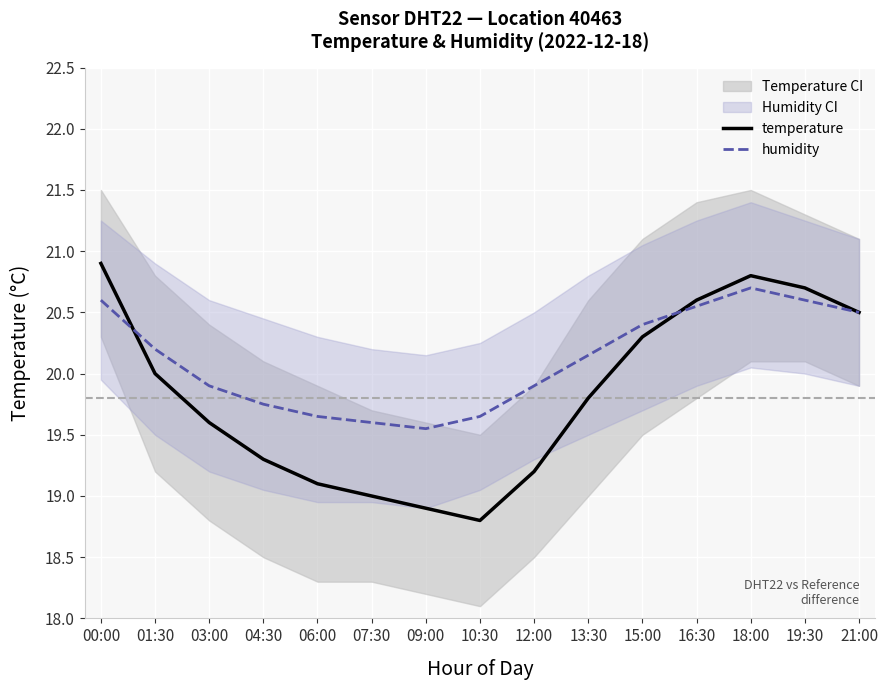

Which label corresponds to the smallest value in the chart?

10:30